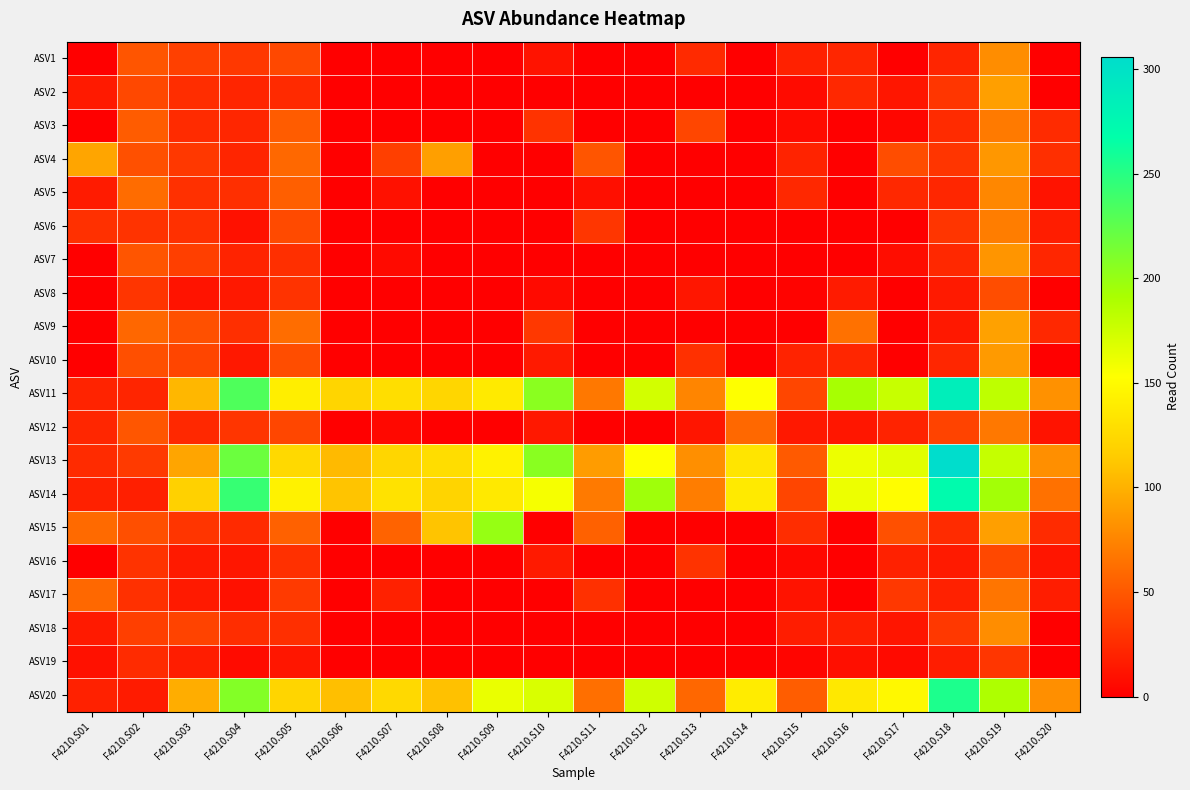

Which series has the largest total across all categories?

ASV11